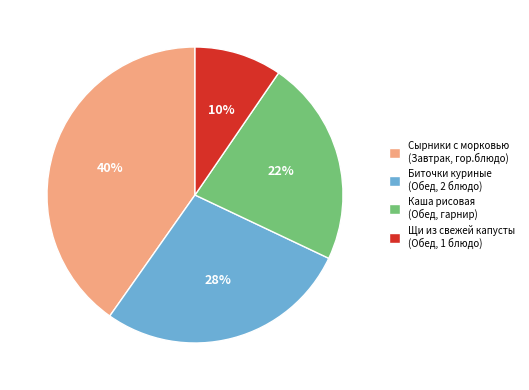

What is the smallest slice in the pie chart?

Щи из свежей капусты (Обед, 1 блюдо)